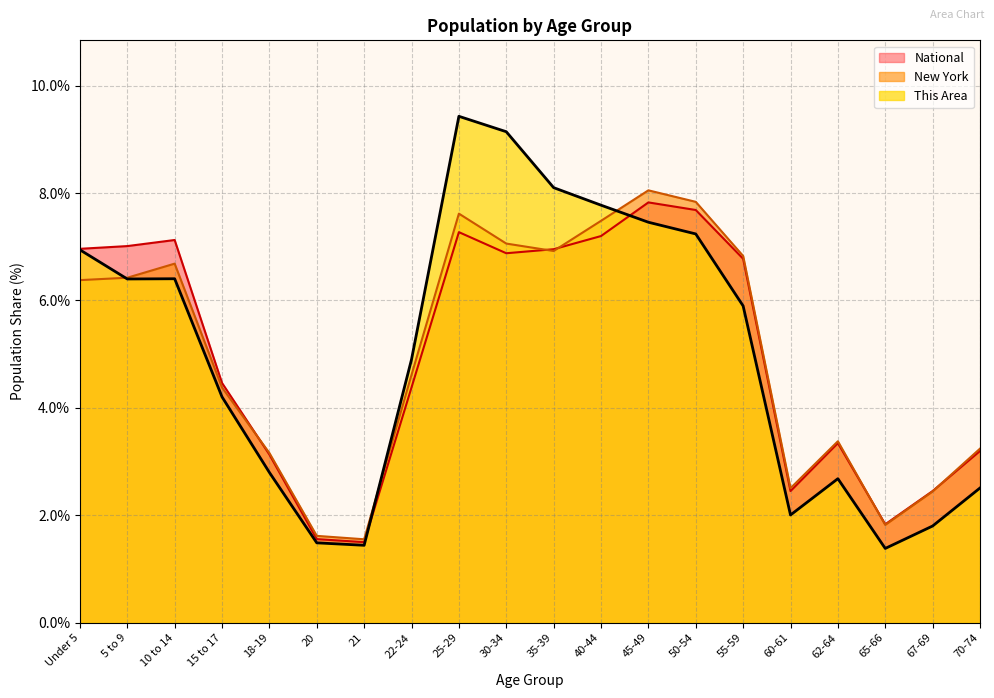

True or false: National and This Area intersect in this chart.

True